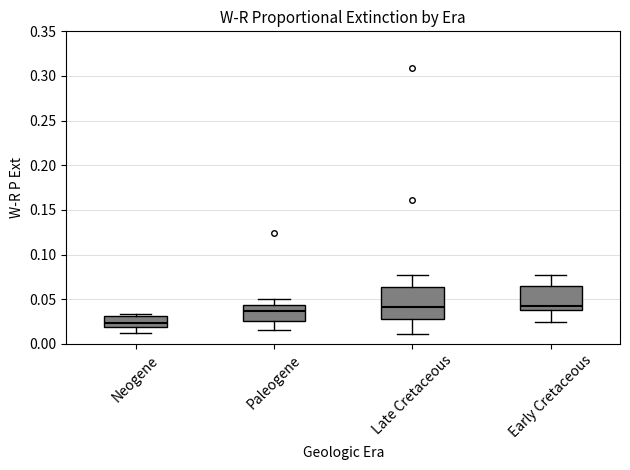

Where does the lower whisker of the box for Neogene end on the y-axis? The values are not printed on the chart, so give them approximately, as read against the axis.

0.010